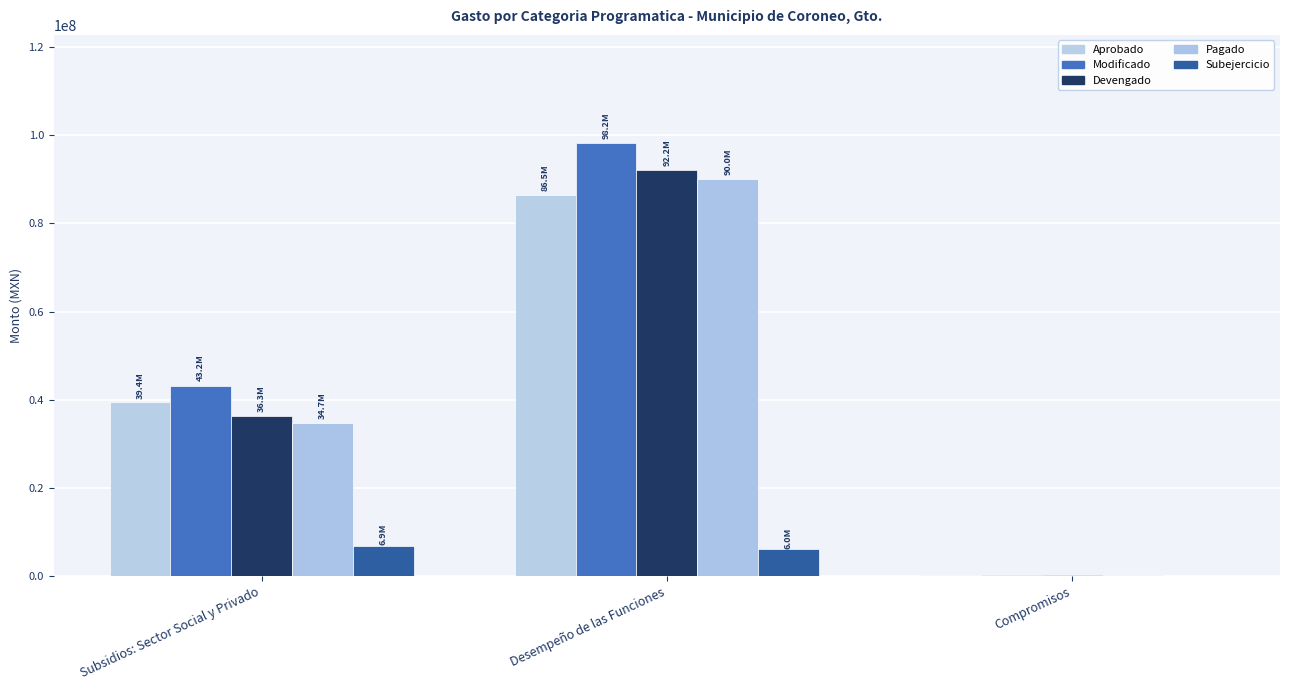

Reading right to left, list all the values displayed in this chart.

Aprobado: Compromisos=188600.0	Desempeño de las Funciones=86524793.6	Subsidios: Sector Social y Privado=39397722.3
Modificado: Compromisos=261480.5	Desempeño de las Funciones=98243299.7	Subsidios: Sector Social y Privado=43222583.4
Devengado: Compromisos=258089.1	Desempeño de las Funciones=92221177.3	Subsidios: Sector Social y Privado=36343978.3
Pagado: Compromisos=258089.1	Desempeño de las Funciones=90041670.8	Subsidios: Sector Social y Privado=34721176.6
Subejercicio: Compromisos=3391.4	Desempeño de las Funciones=6022122.5	Subsidios: Sector Social y Privado=6878605.1